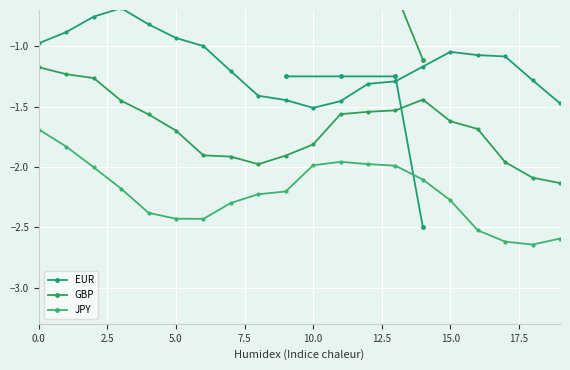

What position from the right is 2.5?

19